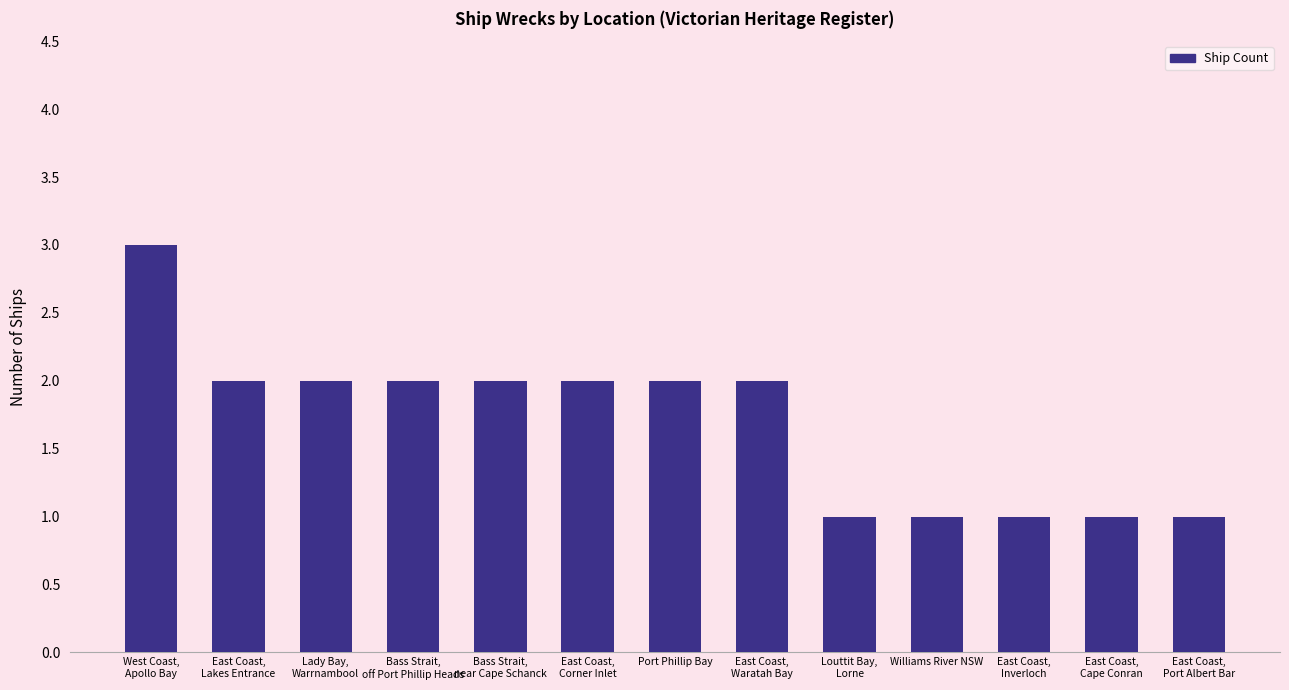

What is the difference between the maximum and minimum values?

2